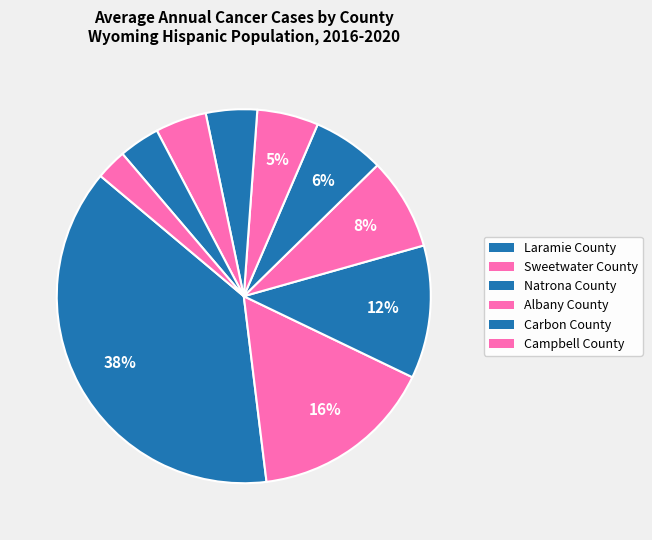

How many slices are in this pie chart?

10